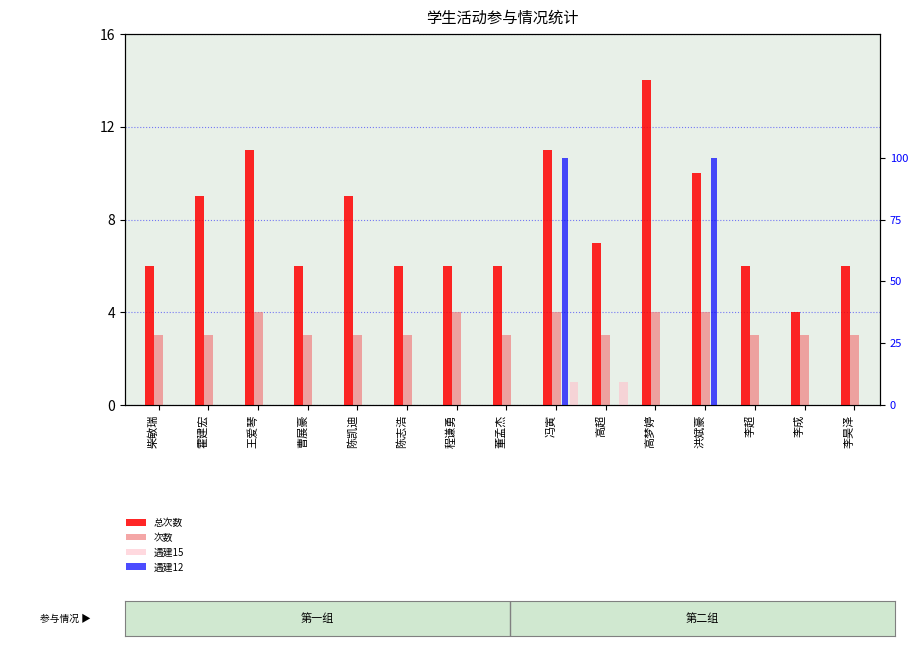

Reading left to right, list all the values displayed in this chart.

总次数: 柴敏瑞=6	霍建宏=9	王爱琴=11	曹展豪=6	陈凯迪=9	陈志浩=6	程谦勇=6	董孟杰=6	冯寅=11	高超=7	高梦婷=14	洪斌豪=10	李超=6	李成=4	李昊泽=6
次数: 柴敏瑞=3	霍建宏=3	王爱琴=4	曹展豪=3	陈凯迪=3	陈志浩=3	程谦勇=4	董孟杰=3	冯寅=4	高超=3	高梦婷=4	洪斌豪=4	李超=3	李成=3	李昊泽=3
遇建15: 柴敏瑞=0	霍建宏=0	王爱琴=0	曹展豪=0	陈凯迪=0	陈志浩=0	程谦勇=0	董孟杰=0	冯寅=1	高超=1	高梦婷=0	洪斌豪=0	李超=0	李成=0	李昊泽=0
遇建12: 柴敏瑞=0	霍建宏=0	王爱琴=0	曹展豪=0	陈凯迪=0	陈志浩=0	程谦勇=0	董孟杰=0	冯寅=1	高超=0	高梦婷=0	洪斌豪=1	李超=0	李成=0	李昊泽=0